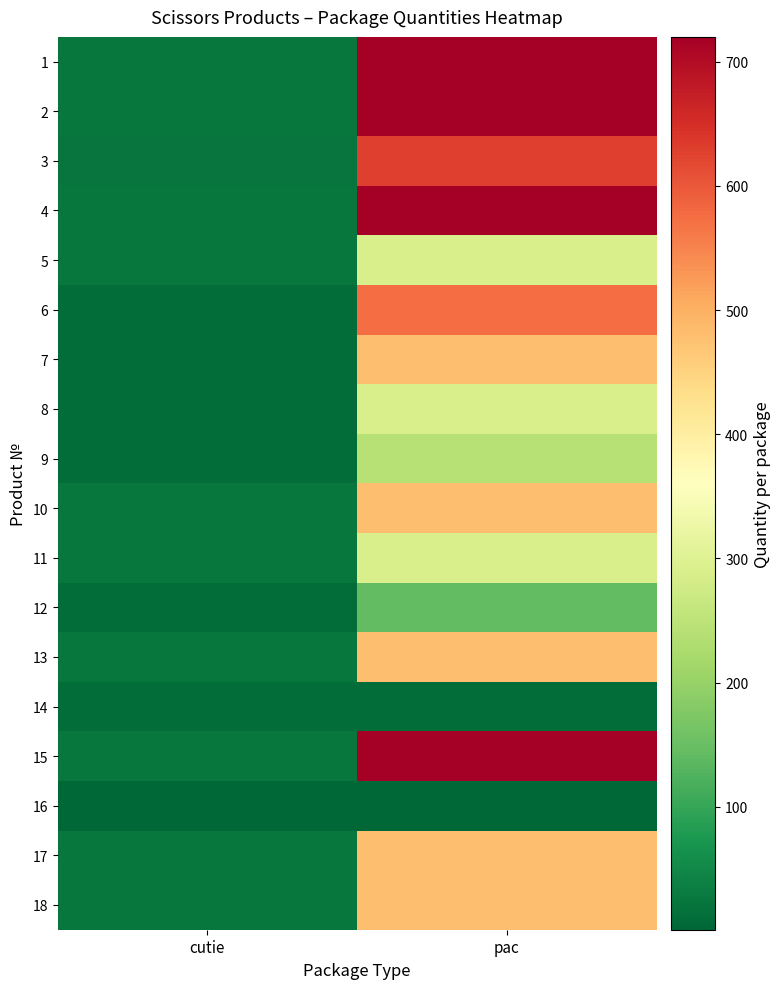

Which series has the largest total across all categories?

1